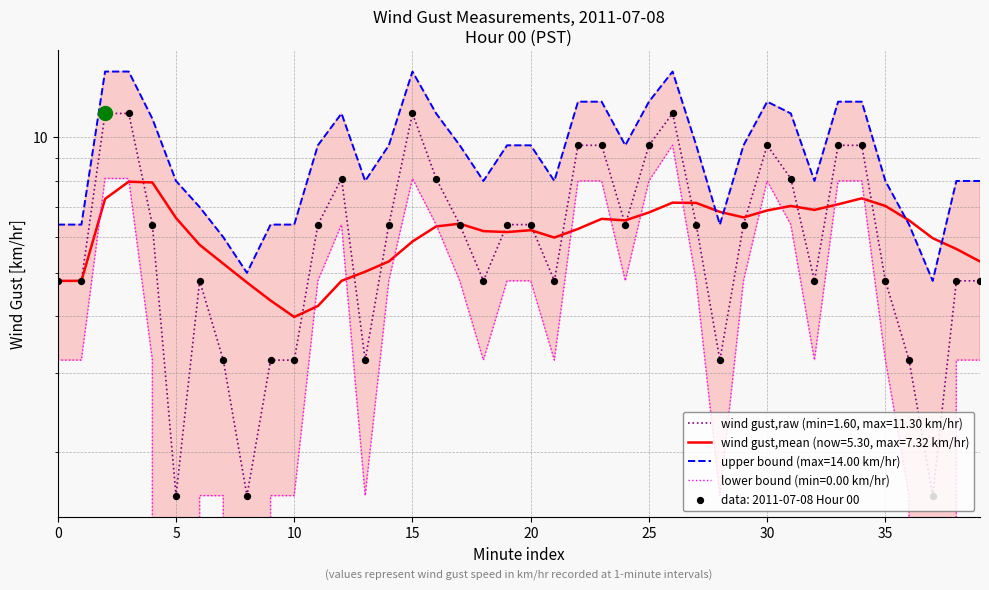

Which series reaches the minimum Y coordinate?

Lower Bound